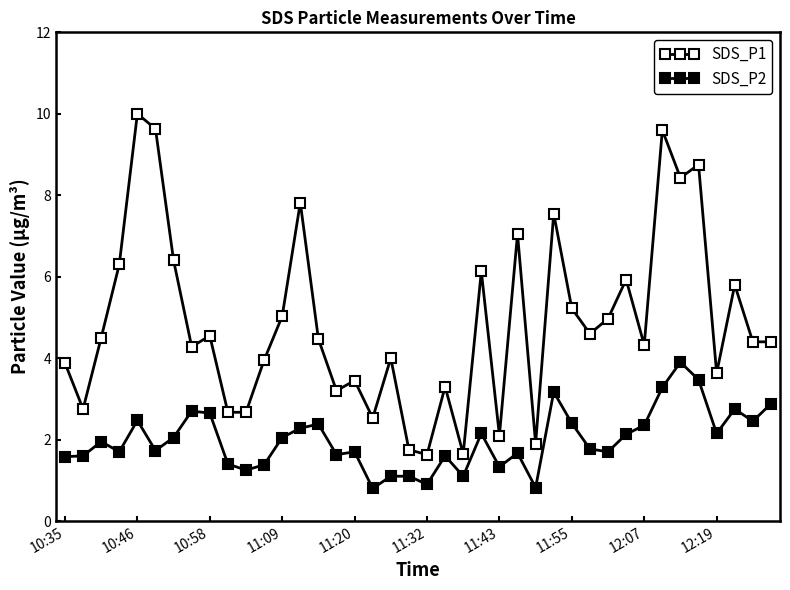

What is the value of the SDS_P1 point at the 16th from the left?

3.2